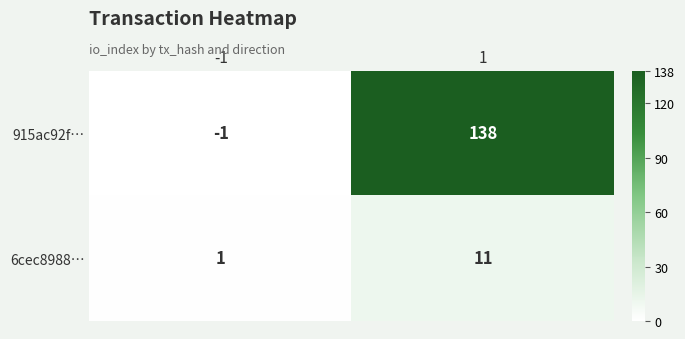

What is the maximum value shown in the chart?

138